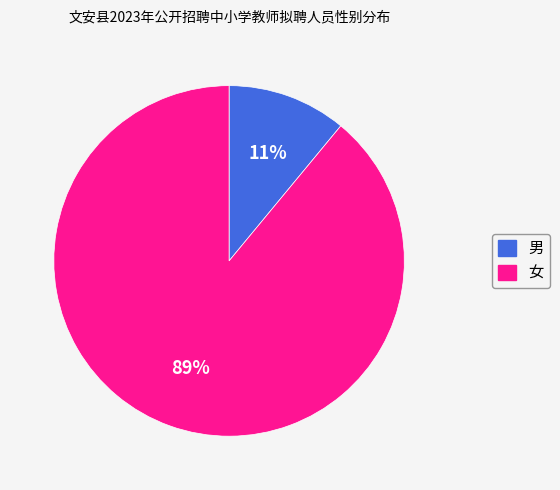

What is the ratio of the value at 男 to the value at 女?

0.1